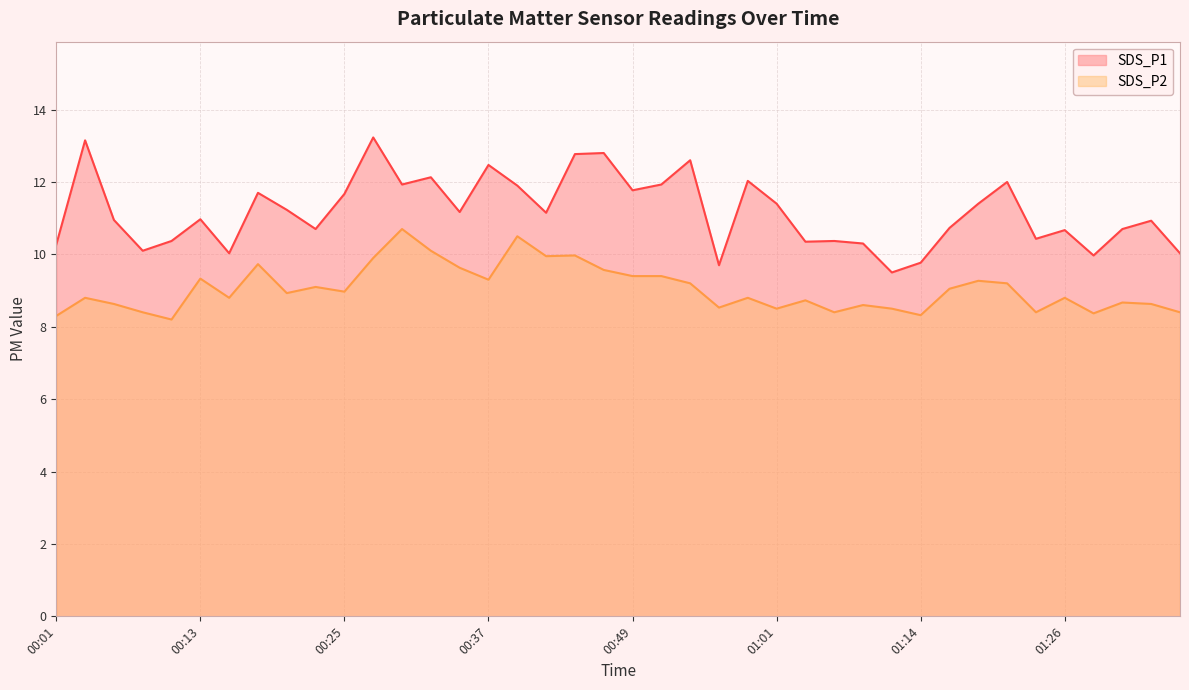

In SDS_P2, how many points are lower than both neighbors (excluding endpoints)?

12